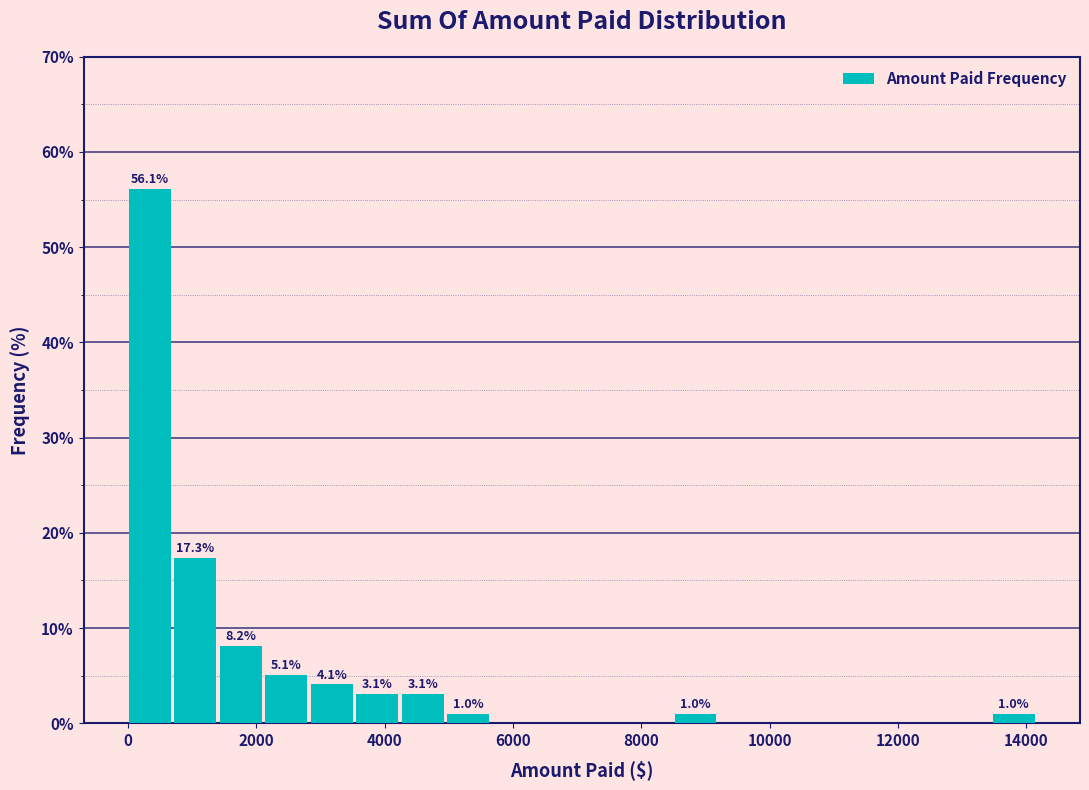

Read against the x-axis, roughly where is the centre of the tallest bar?

400